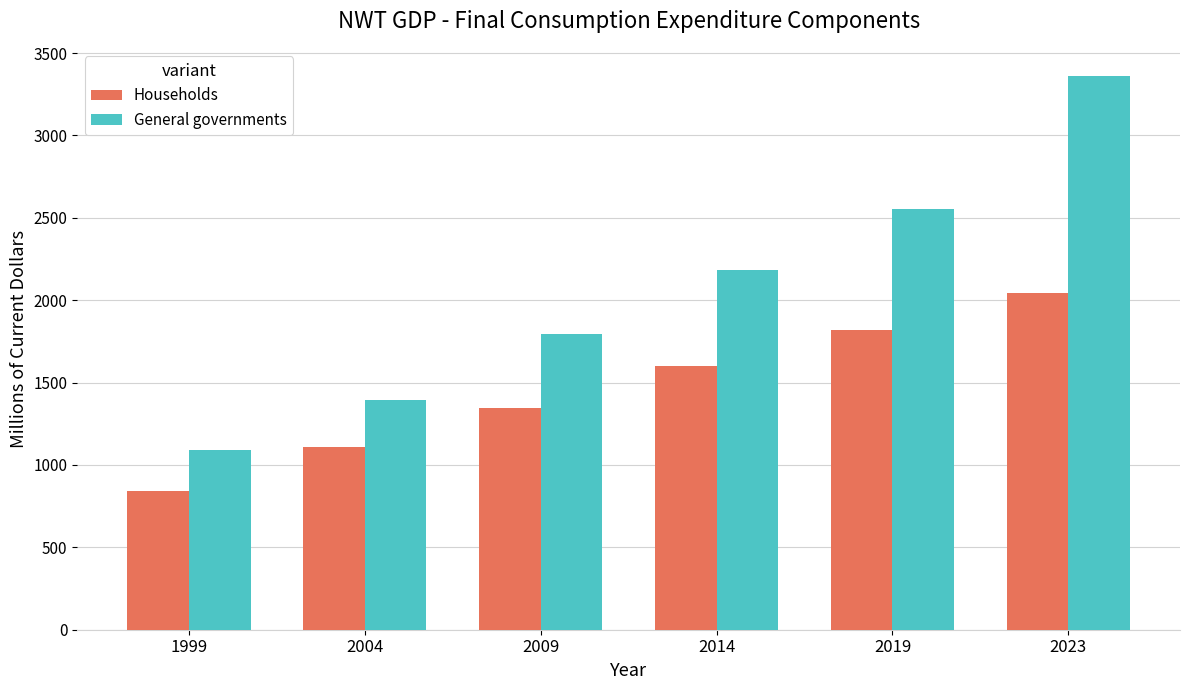

What is the minimum value shown in the chart?

842